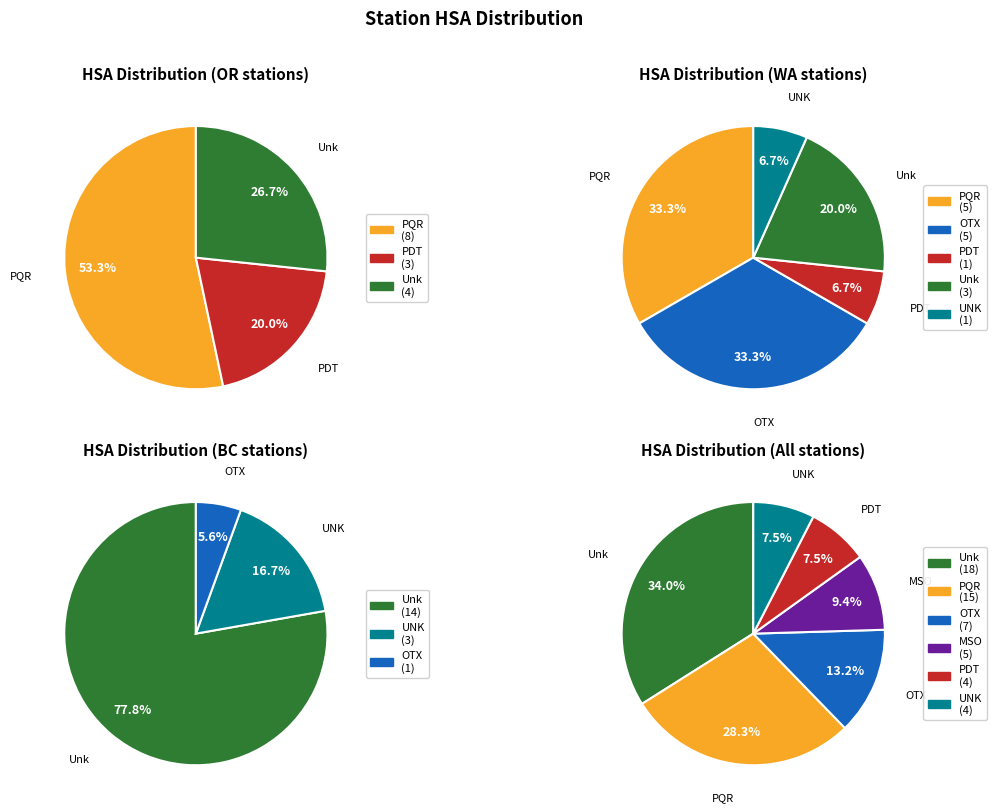

Which slice is the smallest?

PDT